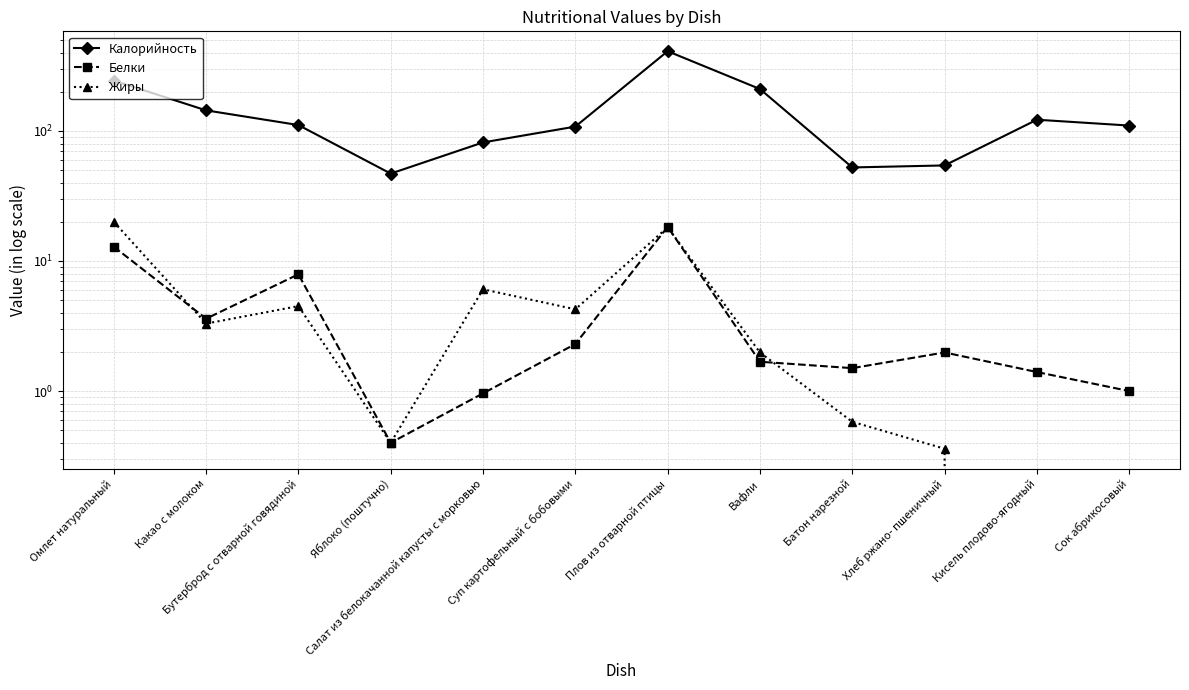

True or false: Жиры and Калорийность intersect in this chart.

False